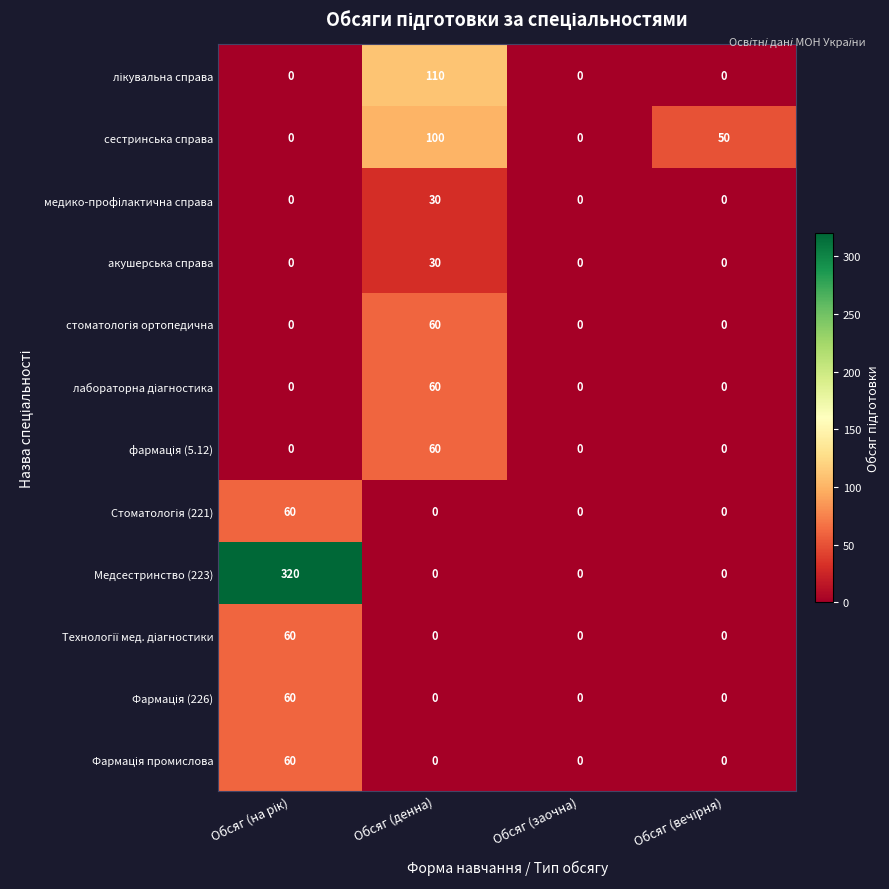

True or false: акушерська справа has a value of -16 at Обсяг (заочна).

False